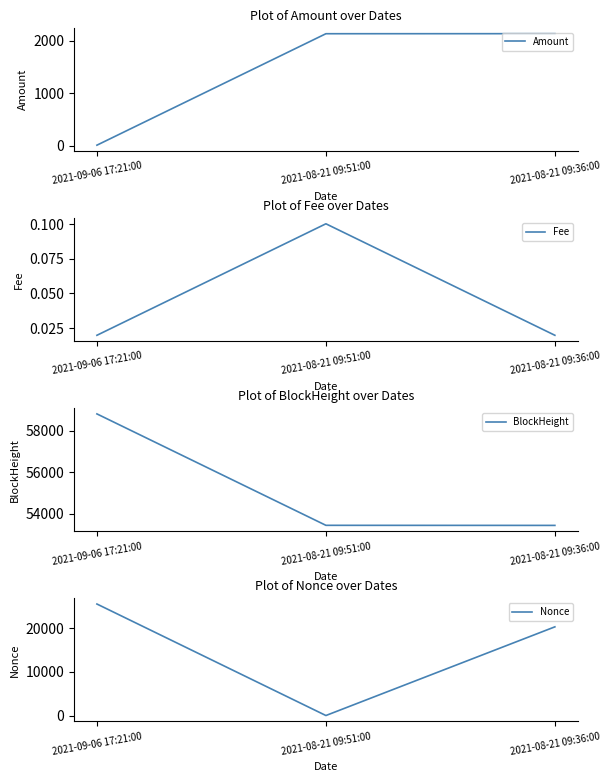

What position from the right is 2021-08-21 09:36:00?

1